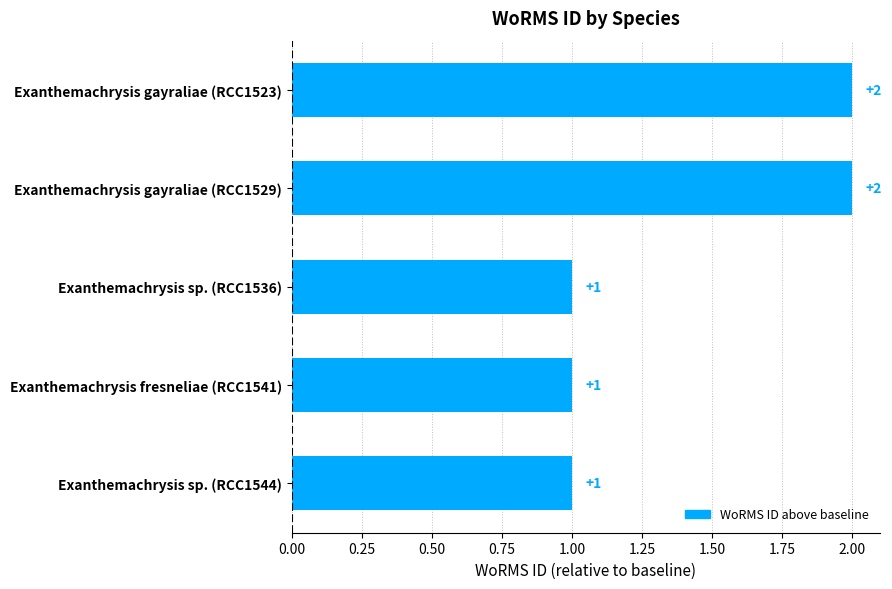

What is the value of the 2nd bar from the top?

2